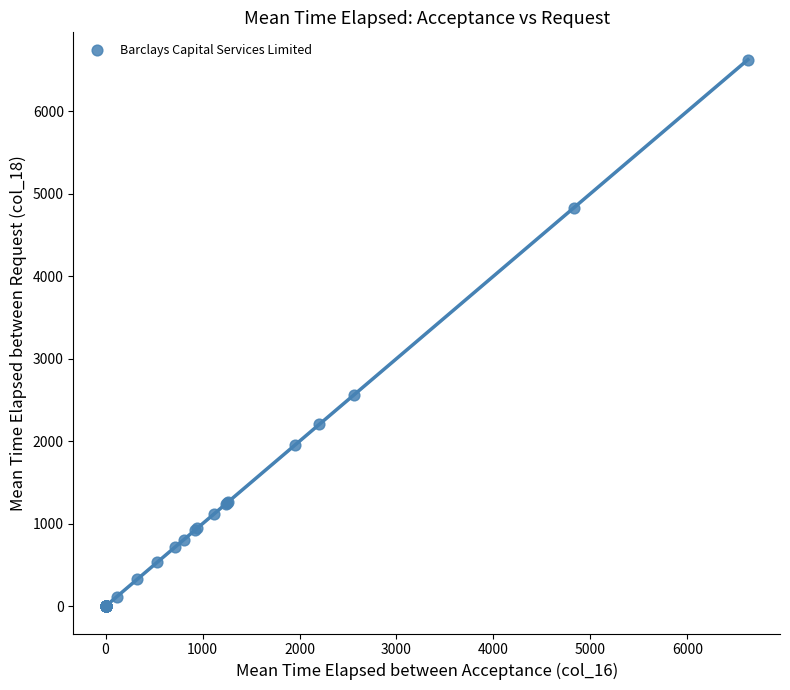

What Y value in the scatter plot is closest to 3312?

2564